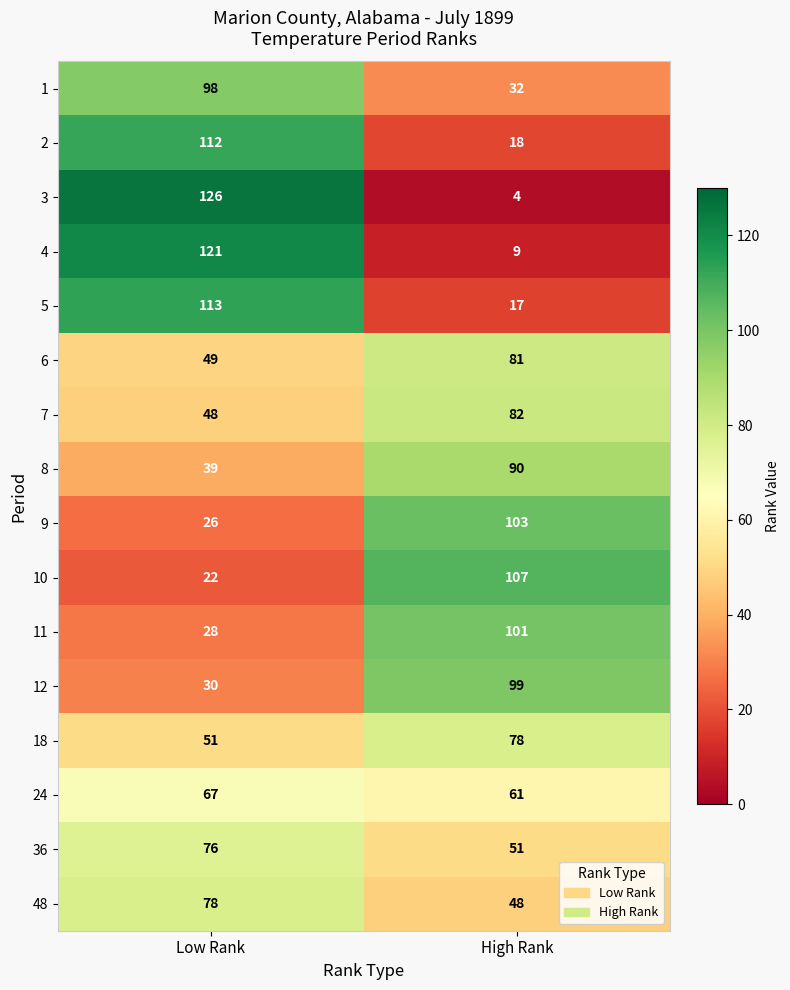

Read the 8 value at High Rank, to the nearest 5.

90